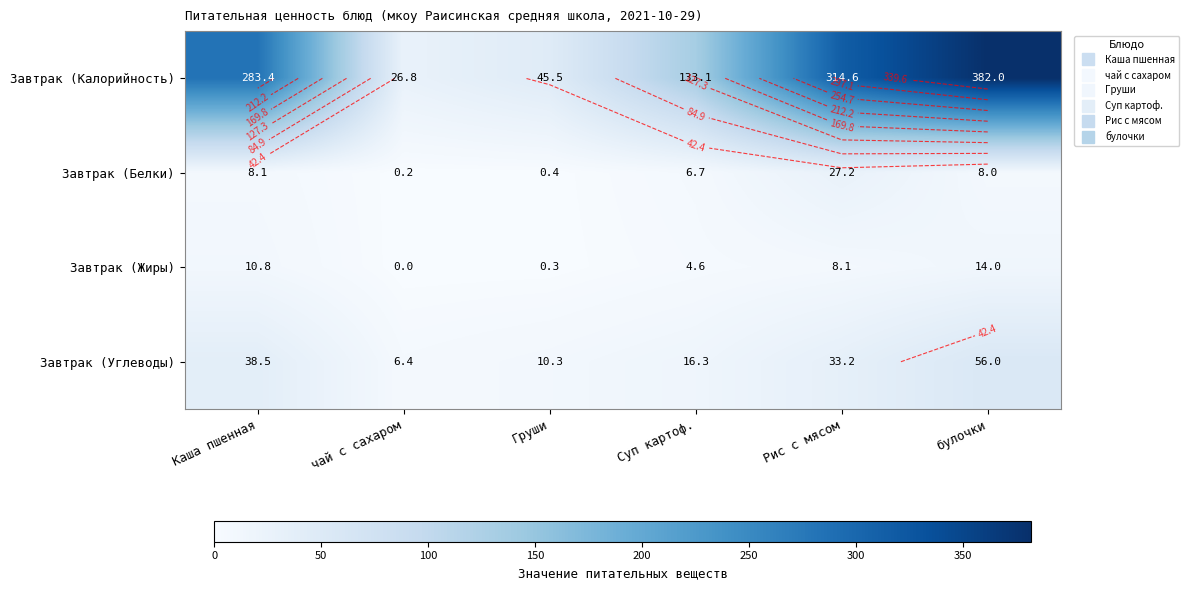

Which category has the lowest value across all series?

чай с сахаром